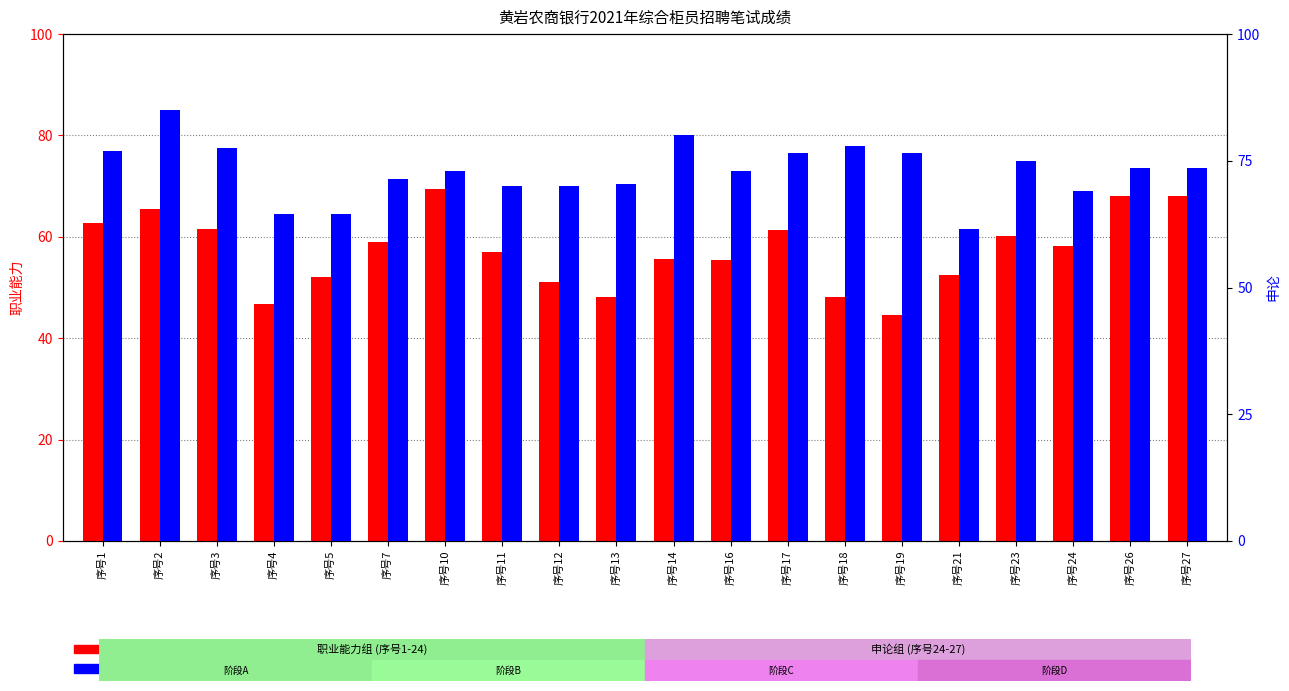

Reading left to right, transcribe all the data shown in this chart.

职业能力: 62.7	65.5	61.6	46.8	52.0	58.9	69.5	57.0	51.1	48.1	55.7	55.5	61.4	48.1	44.6	52.4	60.1	58.1	68.0	68.1
申论: 77.0	85.0	77.5	64.5	64.5	71.5	73.0	70.0	70.0	70.5	80.0	73.0	76.5	78.0	76.5	61.5	75.0	69.0	73.5	73.5